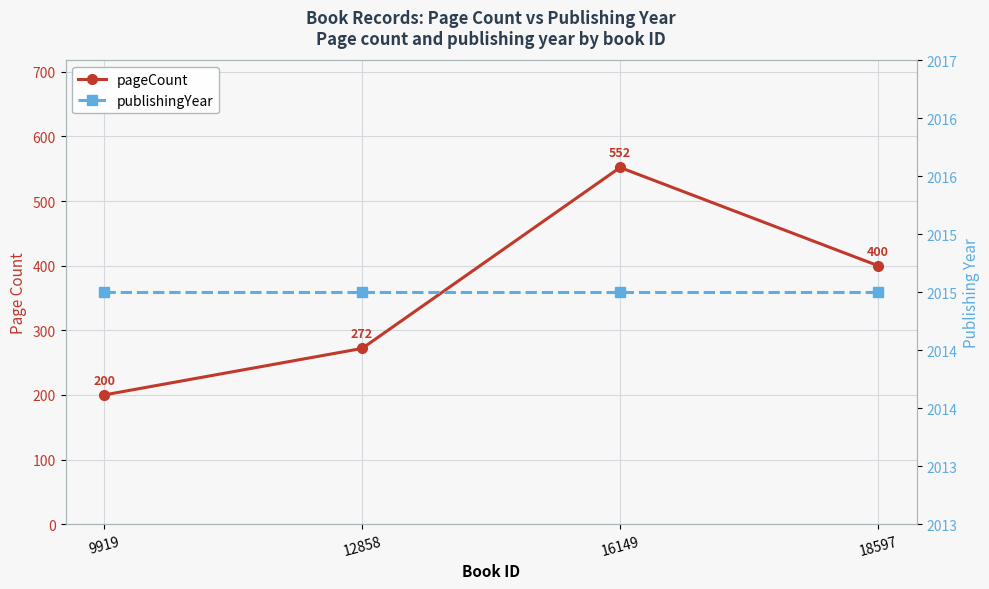

List the labels in order of publishingYear value, smallest first.

9919, 12858, 16149, 18597